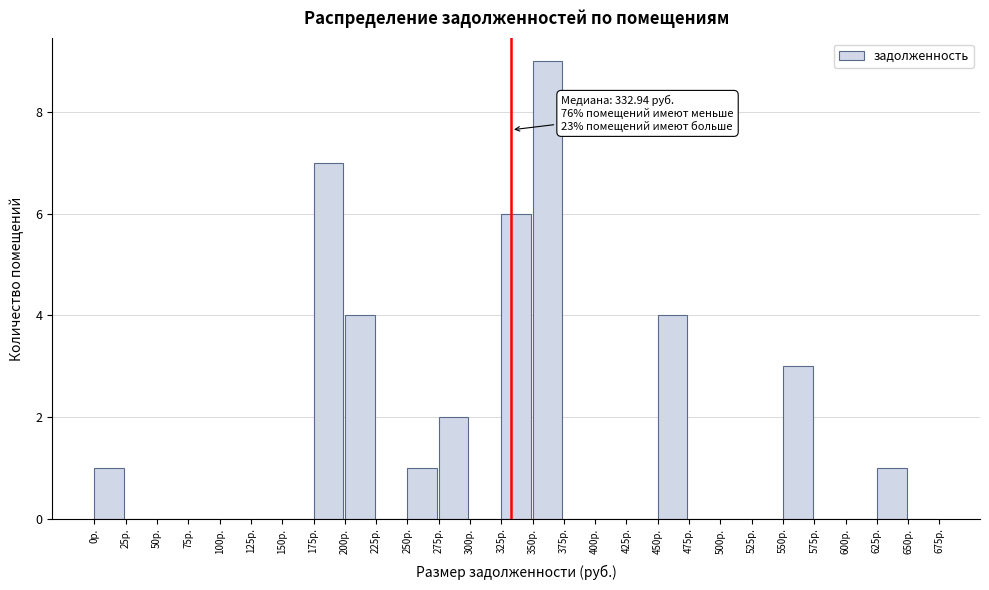

Which range on the x-axis has the tallest bar?

350 to 375